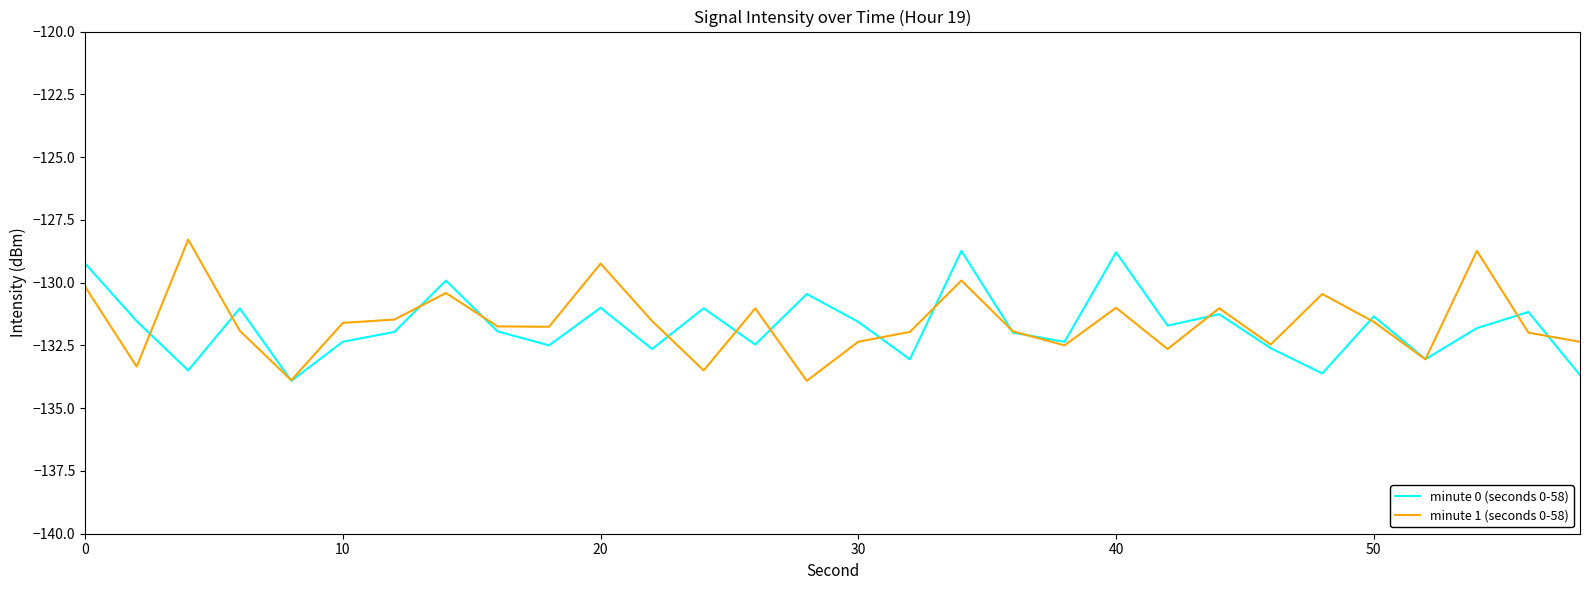

What is the lowest value of the minute 0 (seconds 0-58) series?

-133.9